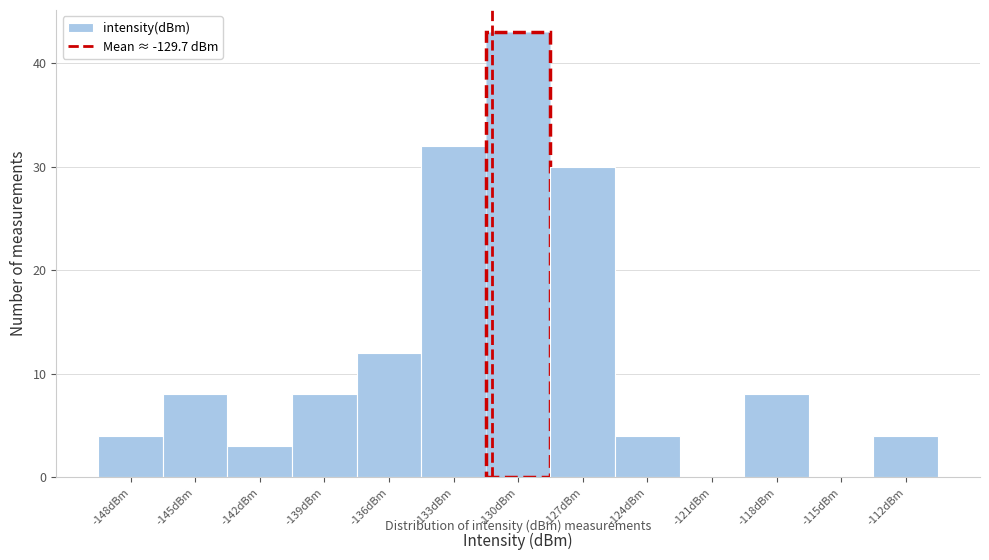

Reading left to right, extract all data points from this chart.

-148dBm=4	-145dBm=8	-142dBm=3	-139dBm=8	-136dBm=12	-133dBm=32	-130dBm=43	-127dBm=30	-124dBm=4	-121dBm=0	-118dBm=8	-115dBm=0	-112dBm=4